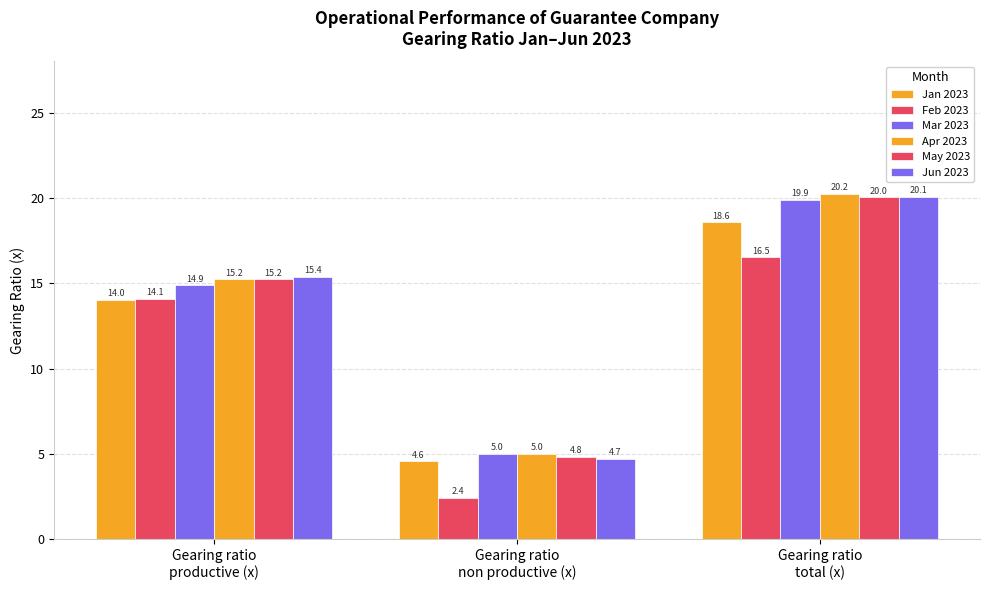

Reading left to right, extract all data points from this chart.

Jan 2023: 14.0	4.6	18.6
Feb 2023: 14.1	2.4	16.5
Mar 2023: 14.9	5.0	19.9
Apr 2023: 15.2	5.0	20.2
May 2023: 15.2	4.8	20.0
Jun 2023: 15.4	4.7	20.1